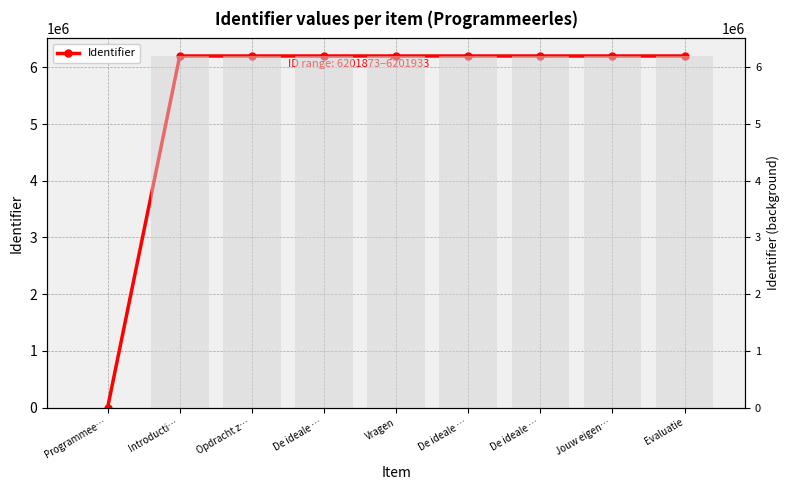

What is the difference between the maximum and minimum values?

6201933